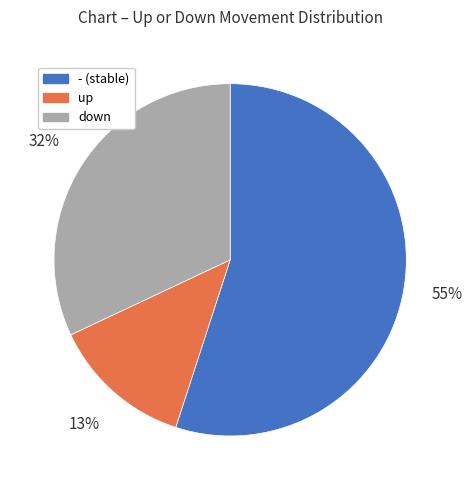

Does up represent more than half of the total?

No